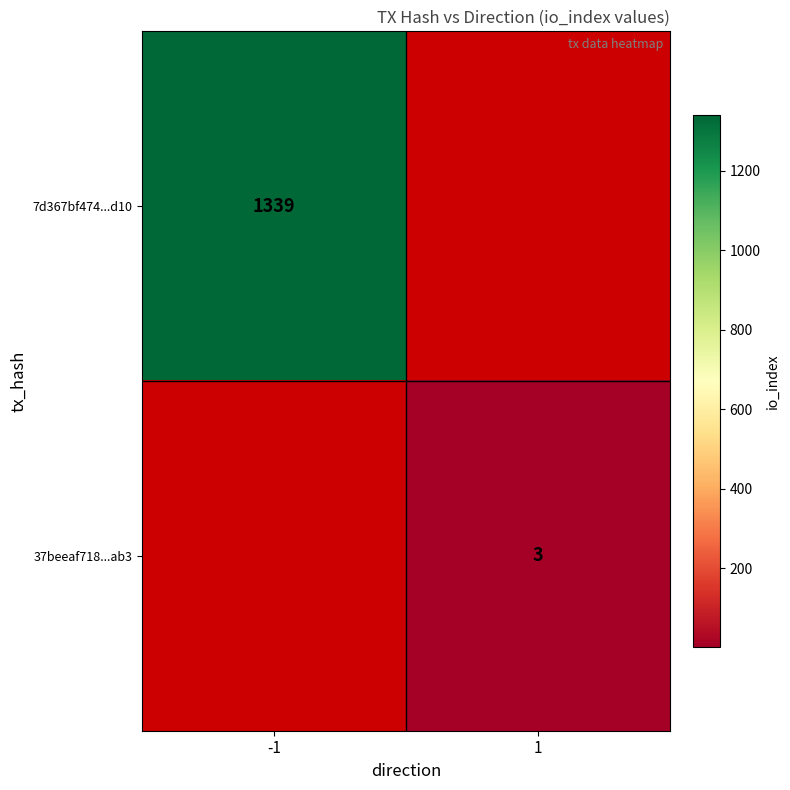

Is it true that 37beeaf718...ab3 equals 3 at 1?

True